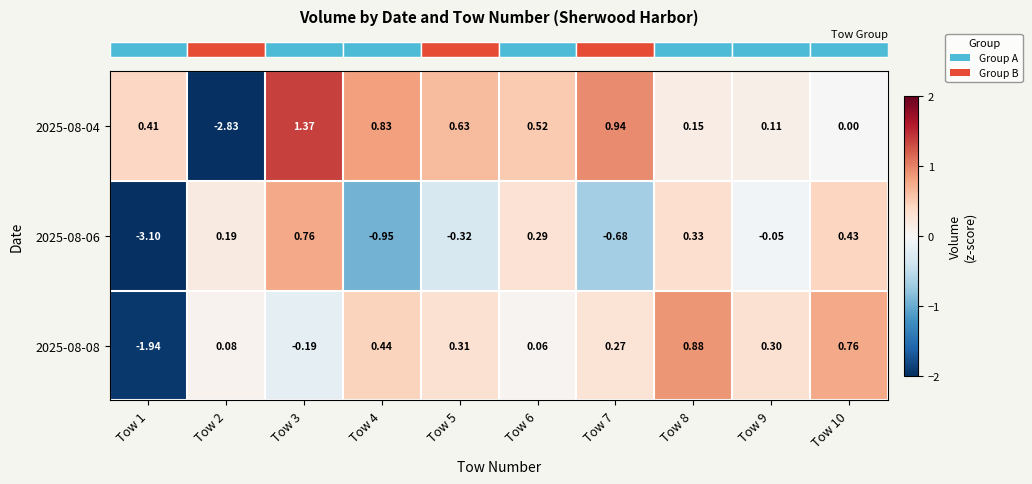

How many data points does each series have?

10